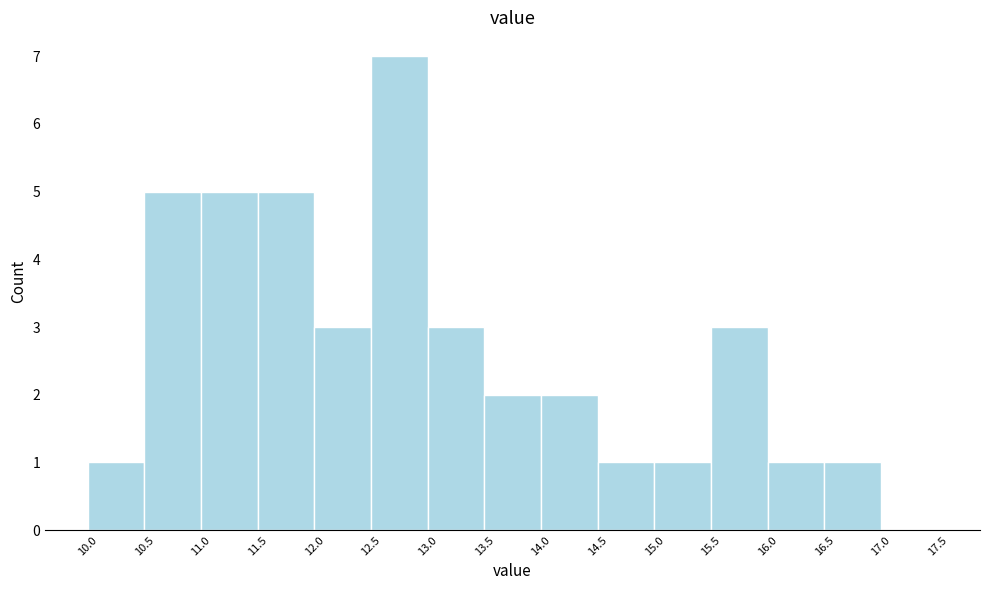

Reading left to right, transcribe this chart: for each bar, give the range it covers on the x-axis and its height. The values are not printed on the chart, so give them approximately, as read against the axis.

10.0 to 10.5: 1
10.5 to 11.0: 5
11.0 to 11.5: 5
11.5 to 12.0: 5
12.0 to 12.5: 3
12.5 to 13.0: 7
13.0 to 13.5: 3
13.5 to 14.0: 2
14.0 to 14.5: 2
14.5 to 15.0: 1
15.0 to 15.5: 1
15.5 to 16.0: 3
16.0 to 16.5: 1
16.5 to 17.0: 1
17.0 to 17.5: 0